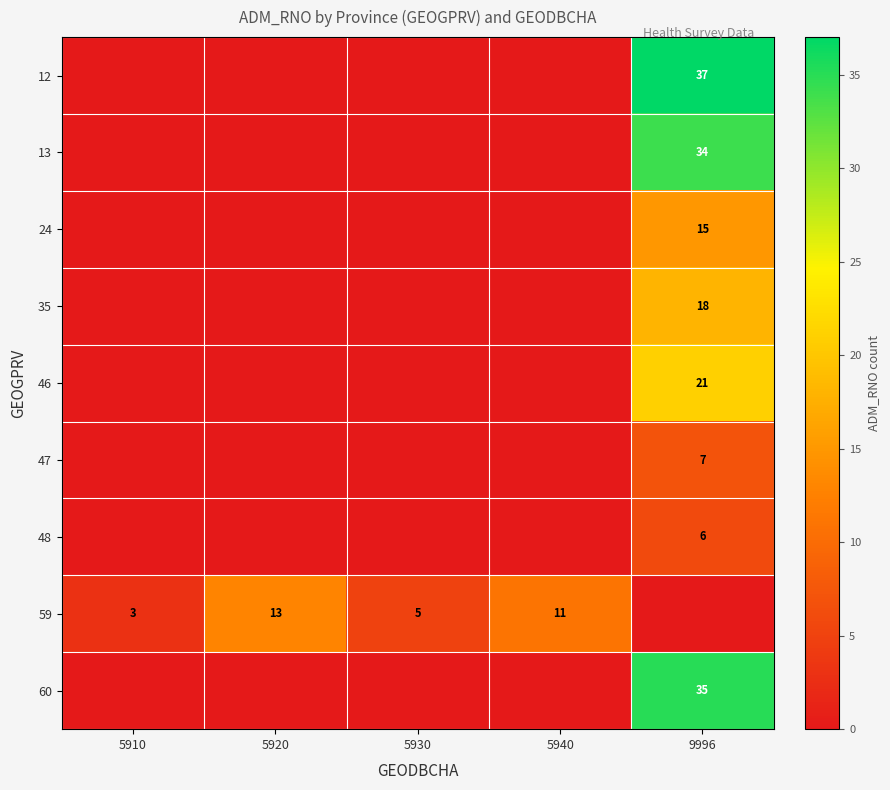

How many series are shown in this chart?

9